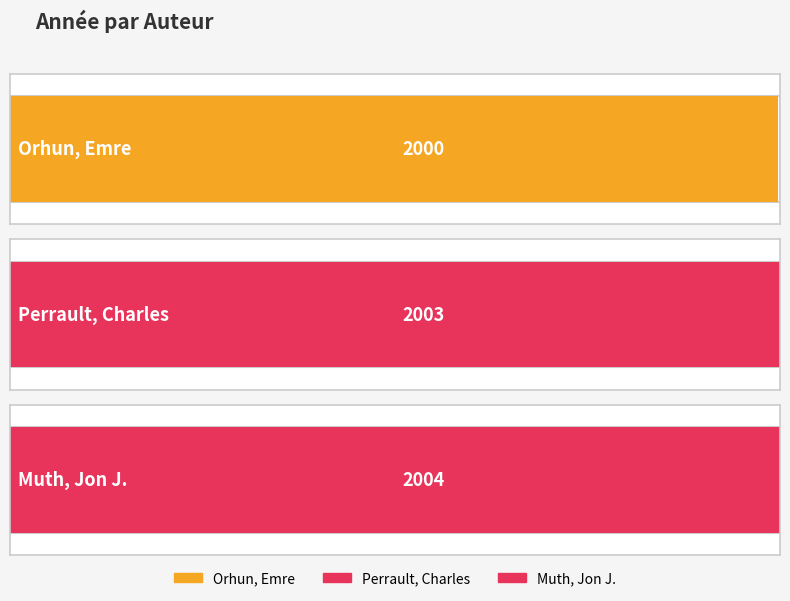

Does the chart contain stacked bars?

No